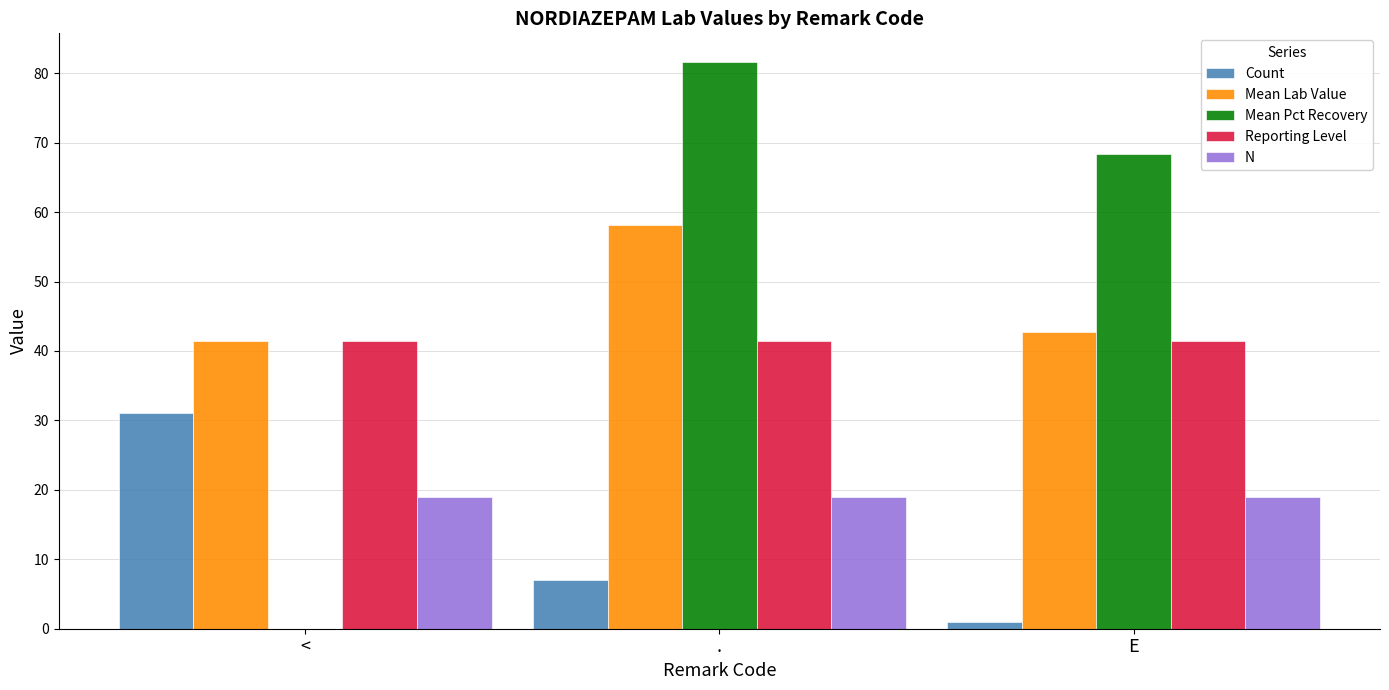

Is it true that N equals 19.0 at E?

True